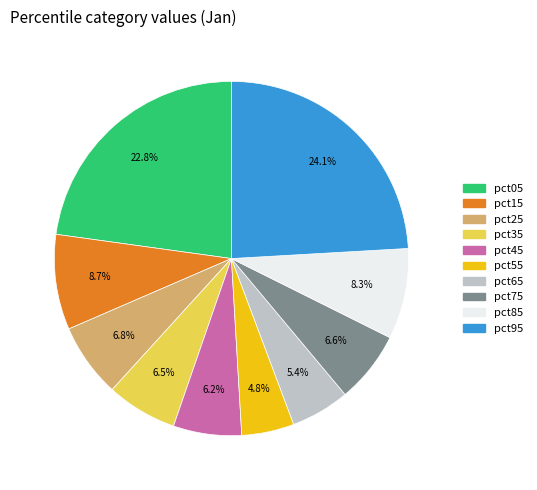

To the nearest percent, what is the difference between the pct65 and pct85 slice percentages?

3%